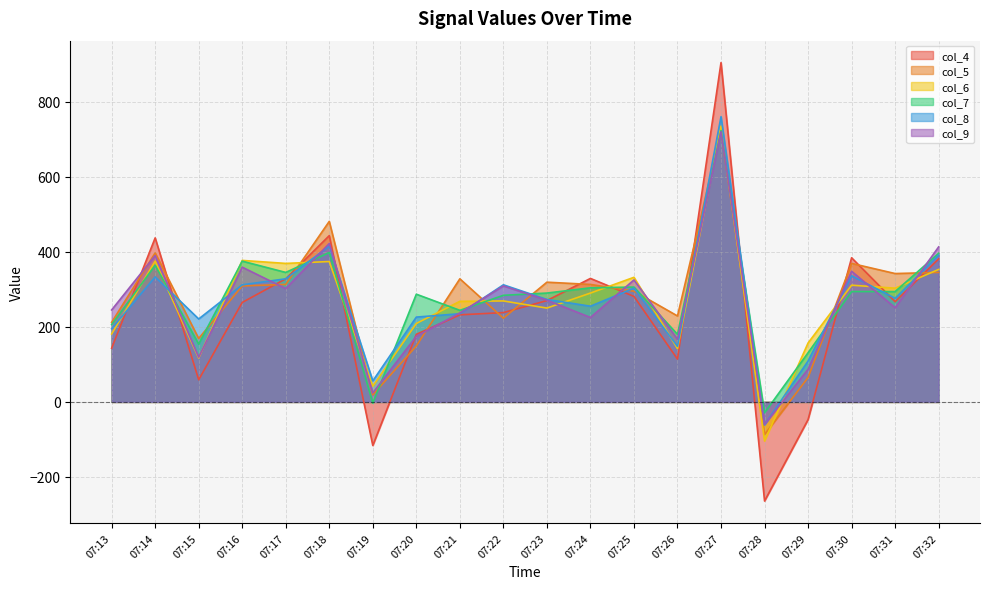

How many interior local valleys does the col_9 series have?

7